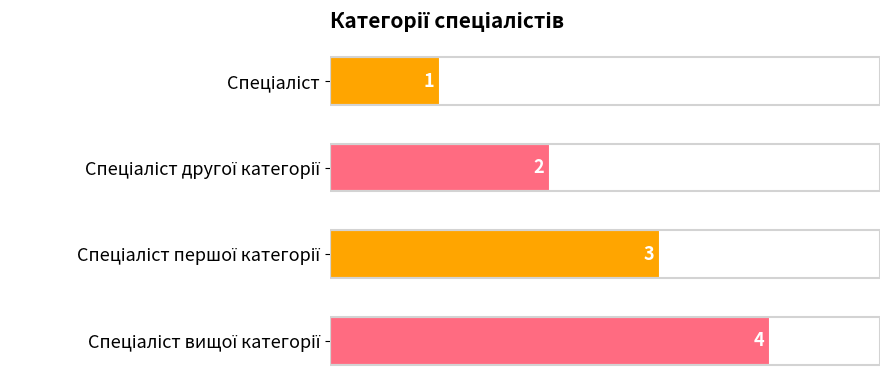

What is the greatest value displayed?

4